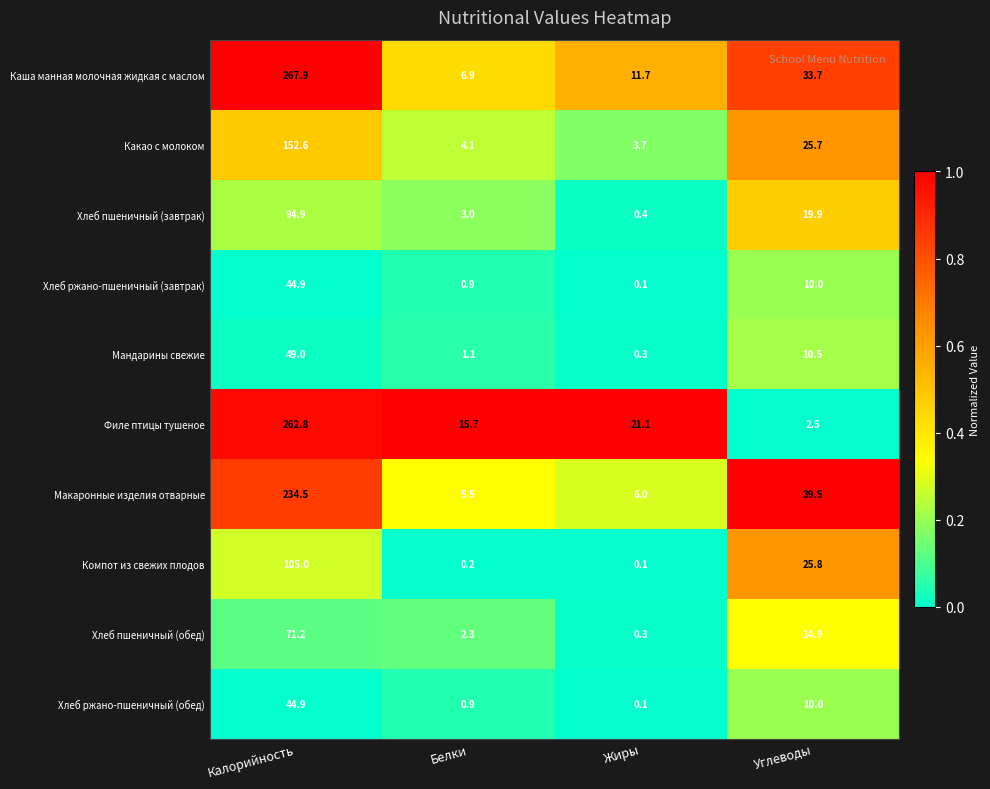

The value of Хлеб ржано-пшеничный (обед) at Калорийность is 78.0. True or false?

False